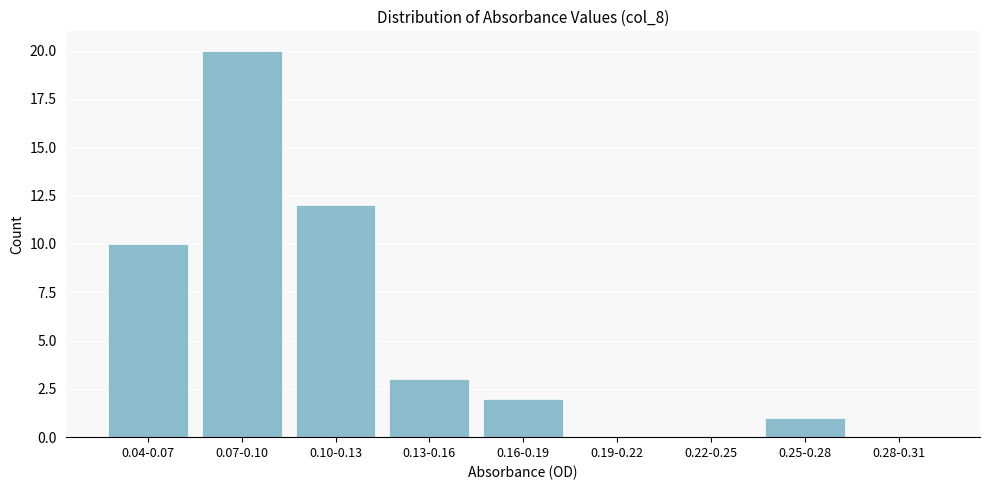

Reading right to left, what are all the values shown in this chart?

0.28-0.31=0	0.25-0.28=1	0.22-0.25=0	0.19-0.22=0	0.16-0.19=2	0.13-0.16=3	0.10-0.13=12	0.07-0.10=20	0.04-0.07=10